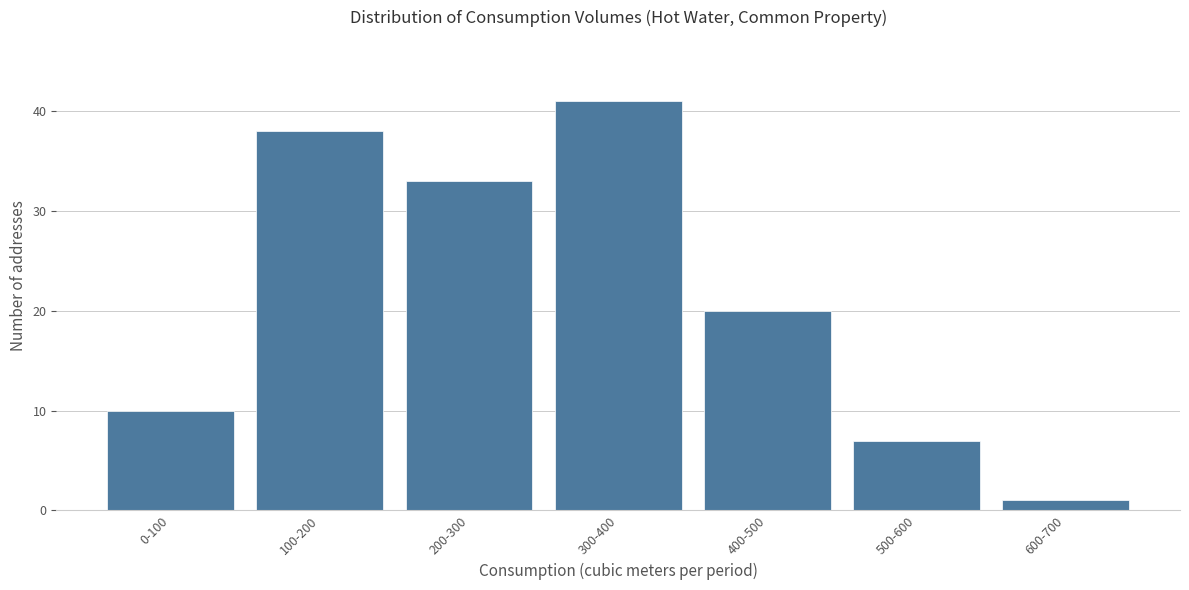

Reading right to left, what are all the values shown in this chart?

1	7	20	41	33	38	10